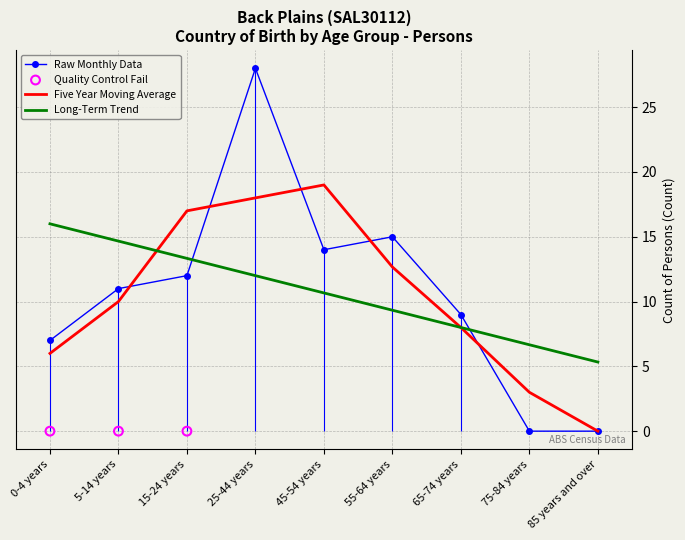

True or false: Raw Monthly Data and Long-Term Trend intersect in this chart.

True